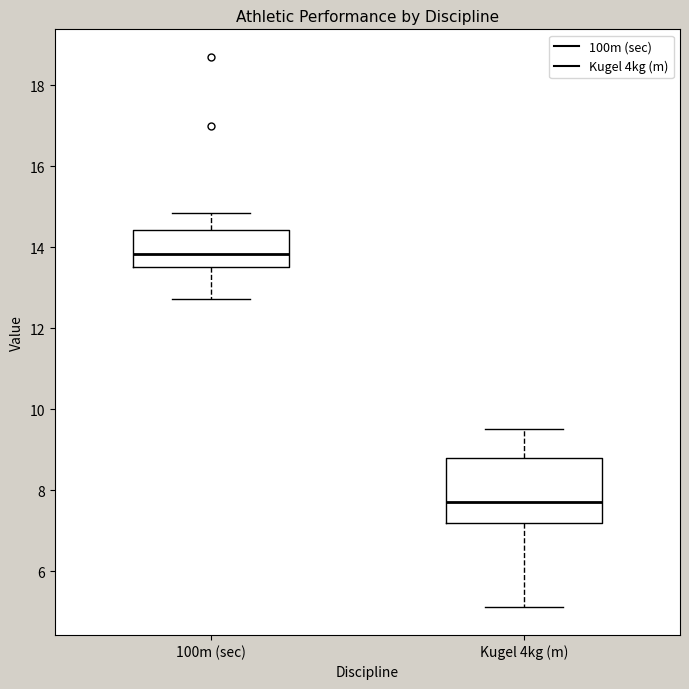

Which box's median line is the lowest?

Kugel 4kg (m)